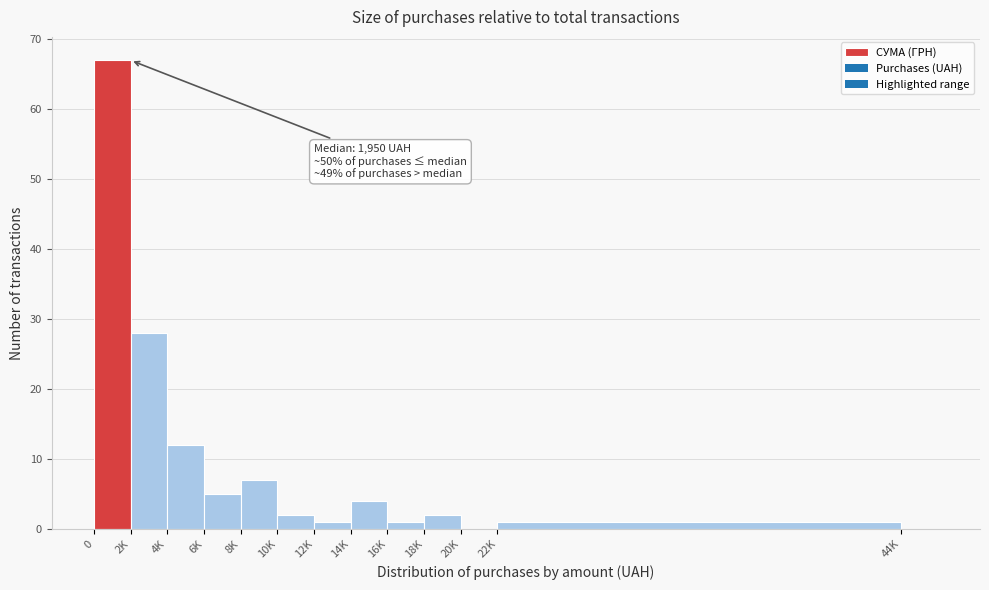

Reading left to right, transcribe all the data shown in this chart.

0=67	2K=28	4K=12	6K=5	8K=7	10K=2	12K=1	14K=4	16K=1	18K=2	20K=0	22K=1	44K=0